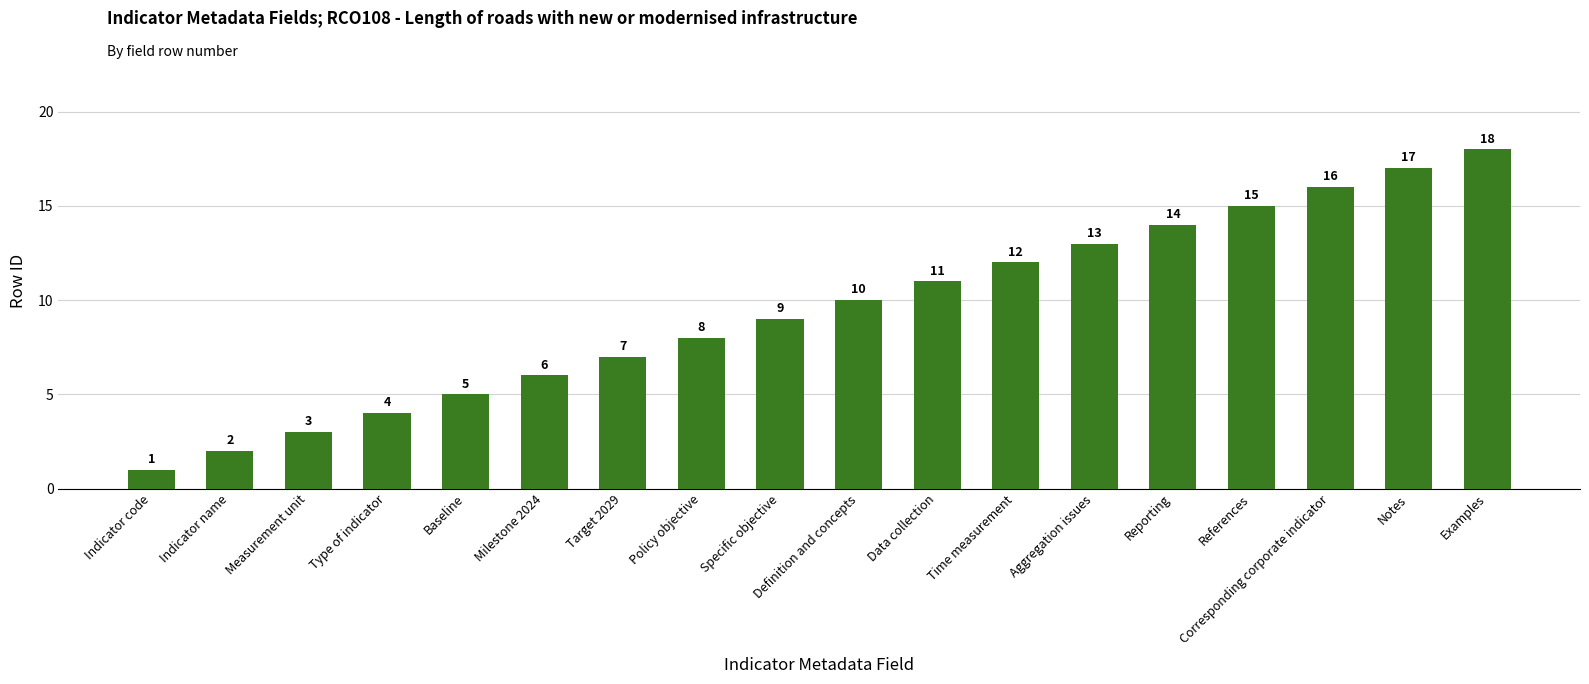

How many distinct data groups are displayed?

1